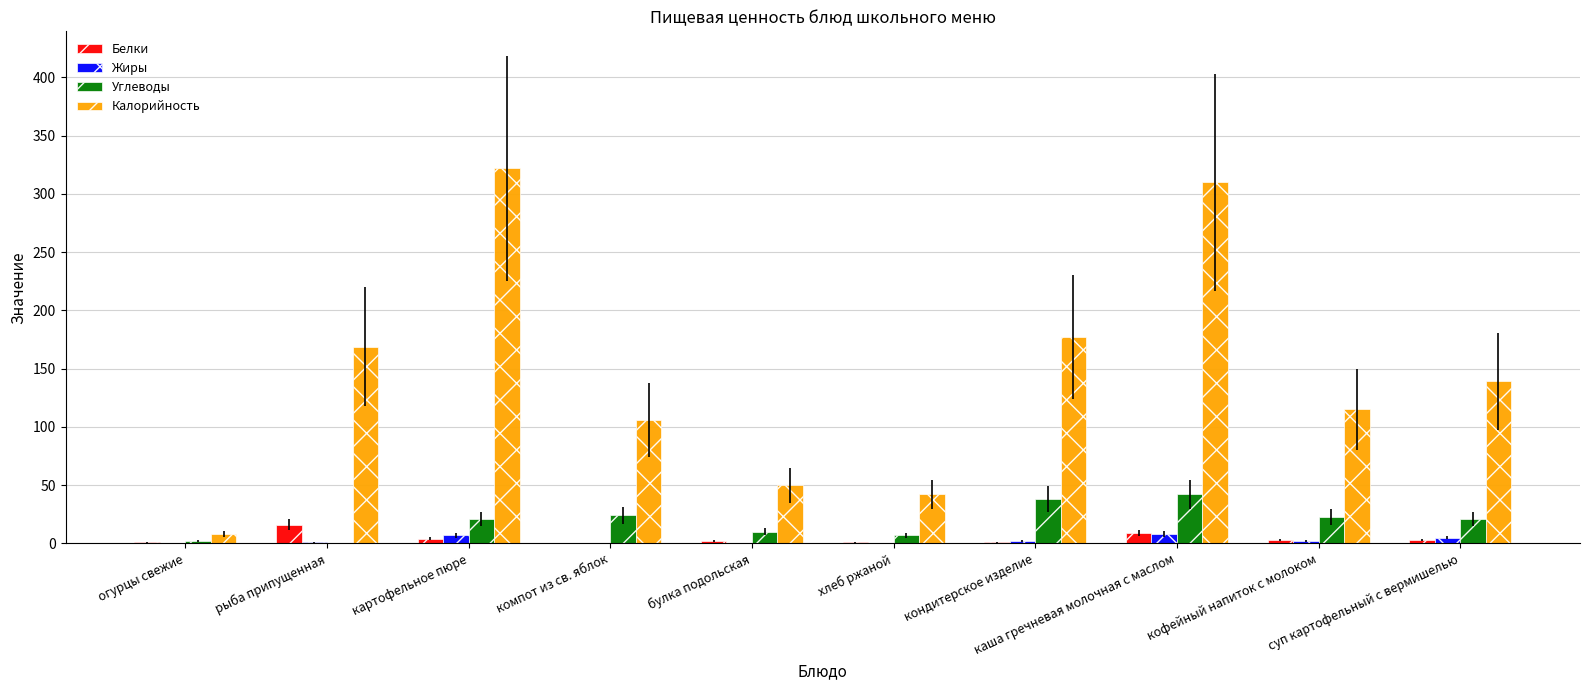

Are the bars grouped side by side (vs. stacked)?

Yes